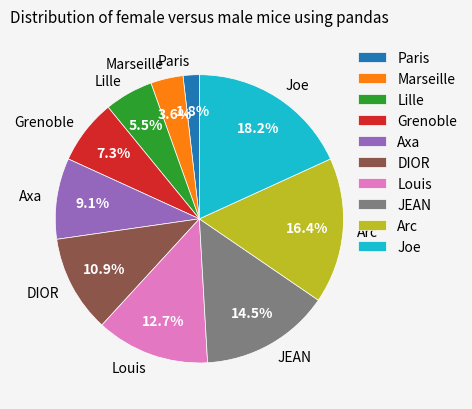

Which has a higher value, Lille or Axa?

Axa